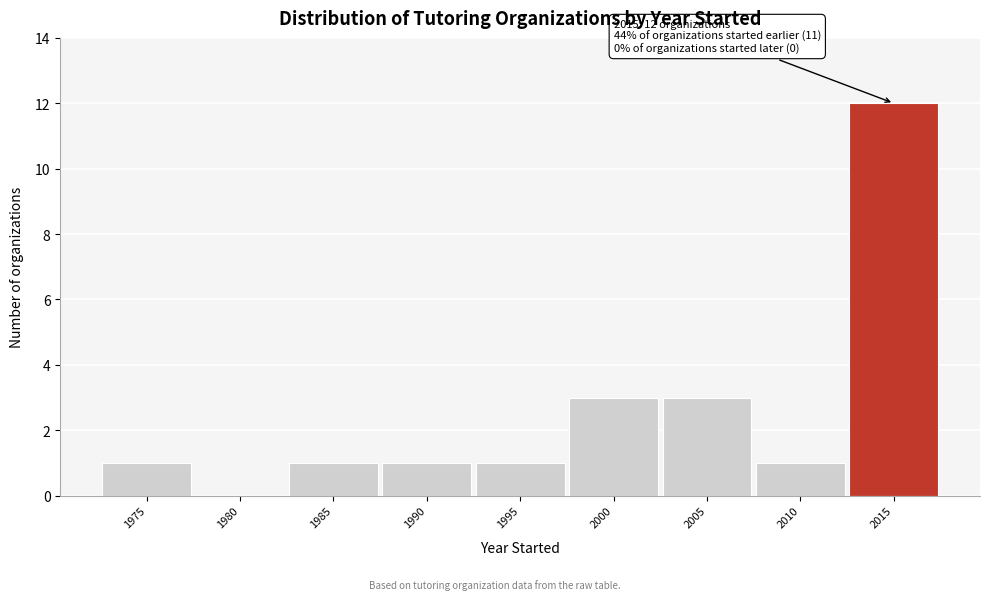

Reading left to right, what are all the values shown in this chart?

1975=1	1980=0	1985=1	1990=1	1995=1	2000=3	2005=3	2010=1	2015=12